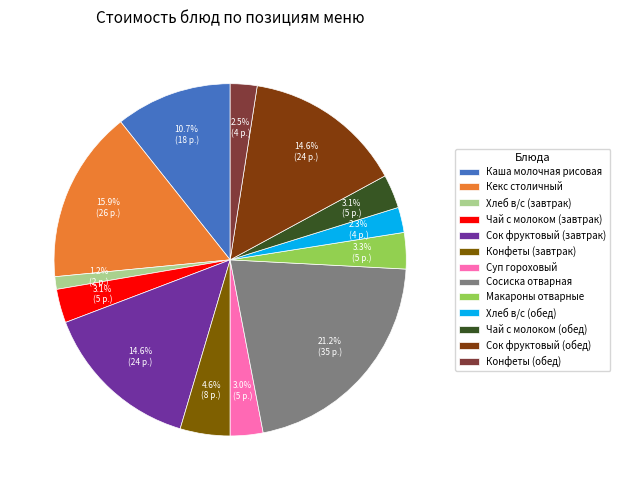

Which slice is the largest?

Сосиска отварная